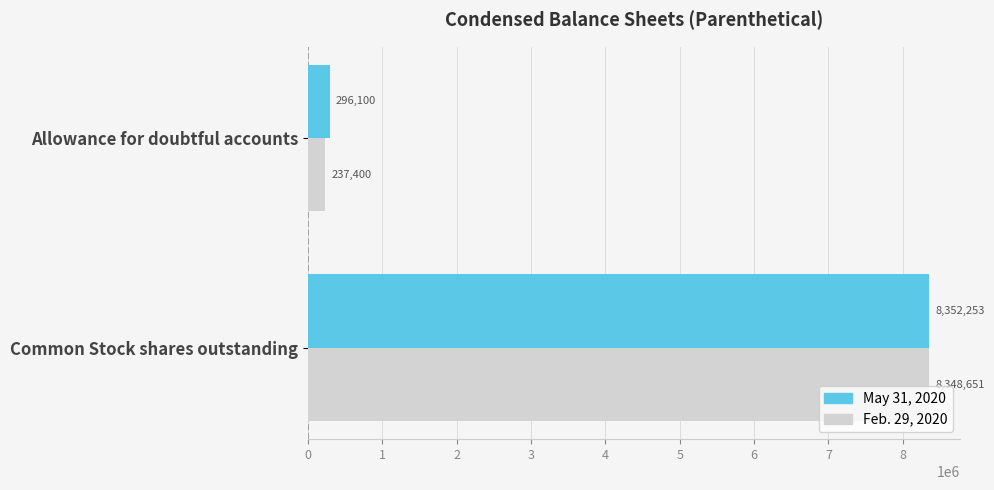

What is the difference between the highest and lowest values at Allowance for doubtful accounts?

58700